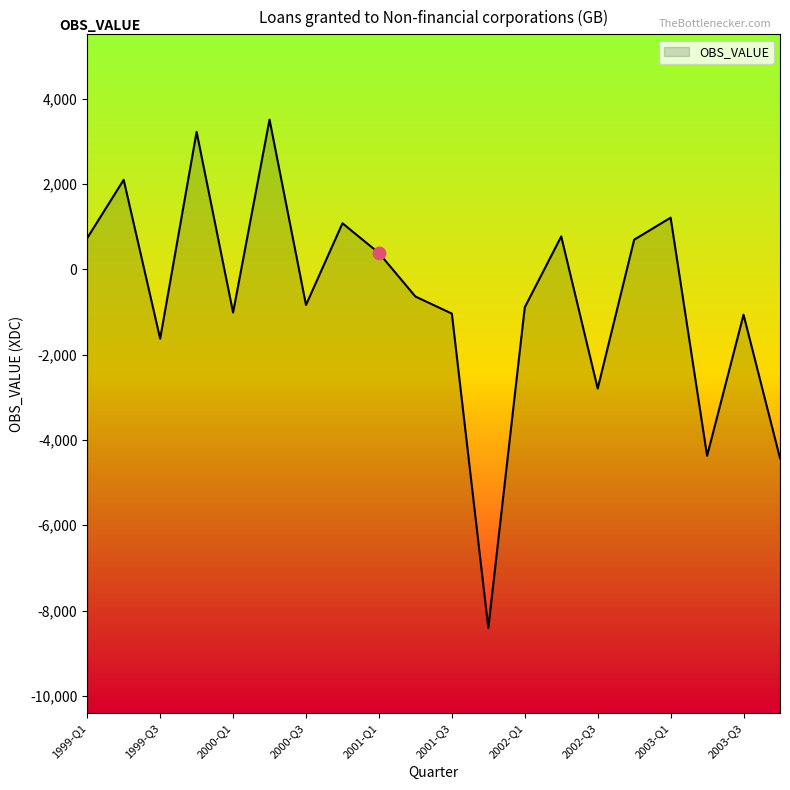

What is the change in value from 2001-Q2 to 2002-Q1?

-253